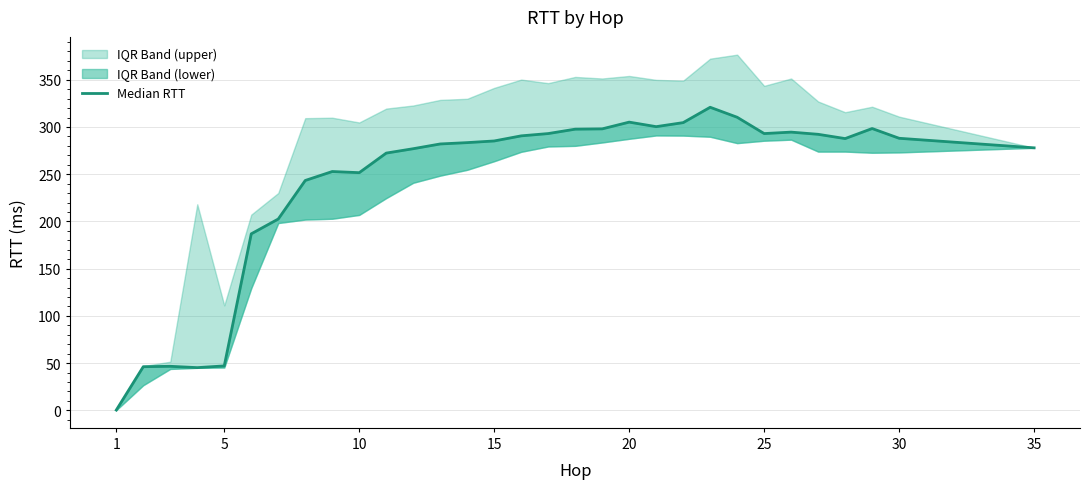

How many data points are above 285?

16